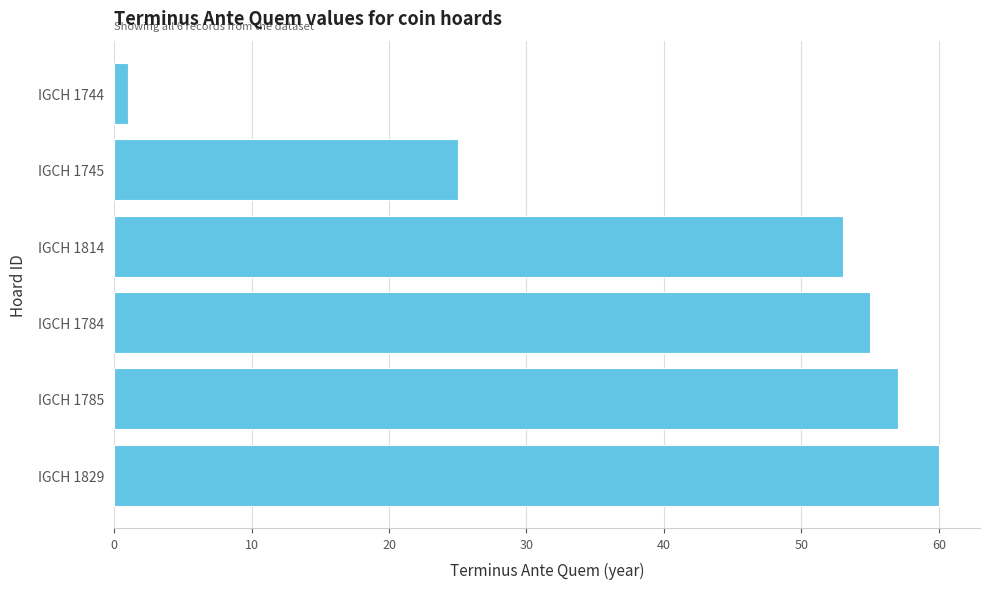

How many bars are there in total?

6